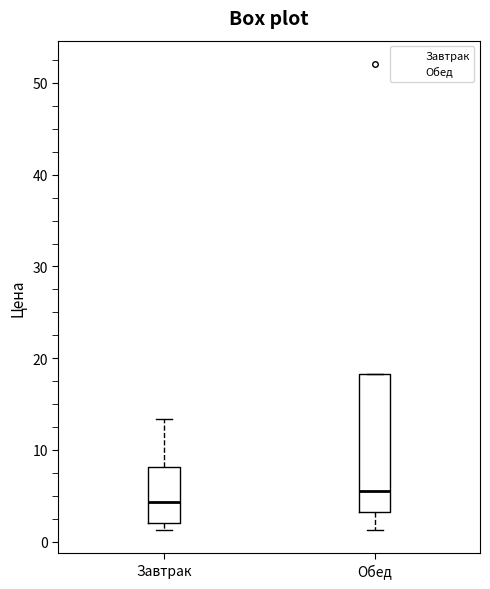

Reading left to right, read every box against the y-axis: the position of its median line, the range the box covers, and the ends of its whiskers. The values are not printed on the chart, so give them approximately, as read against the axis.

Завтрак: median 4, box 2 to 8, whiskers 1 to 13
Обед: median 5, box 3 to 18, whiskers 1 to 18